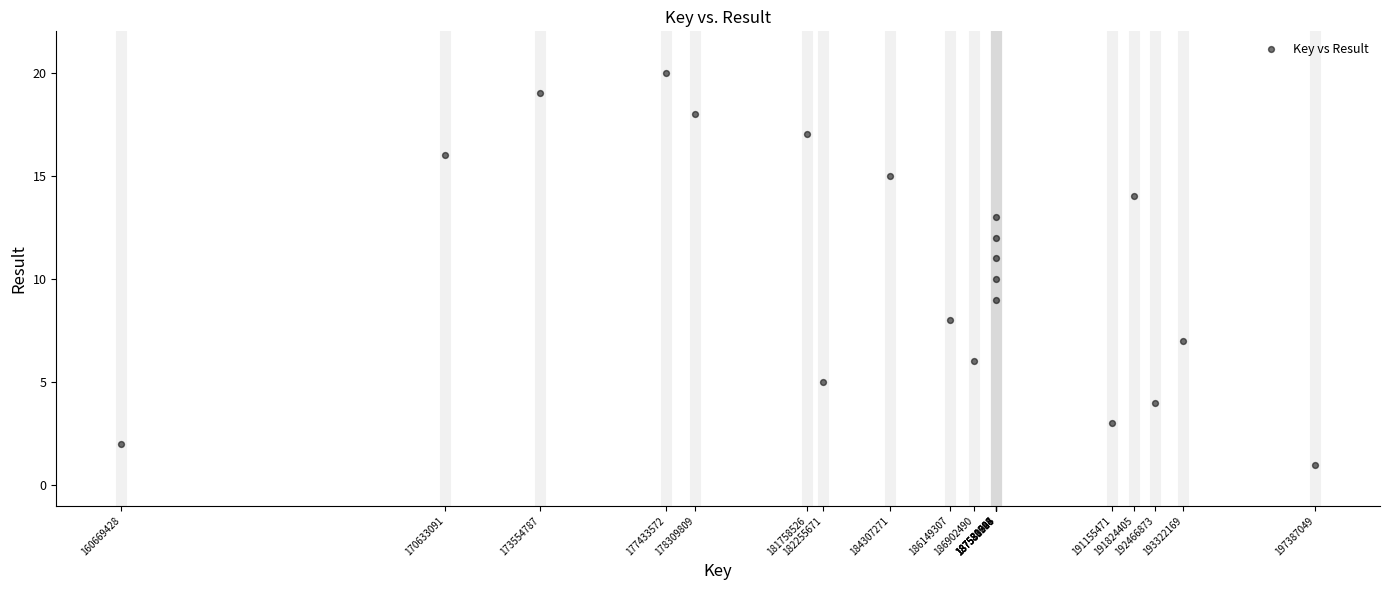

What is the range of X values (max minus min)?

36717621